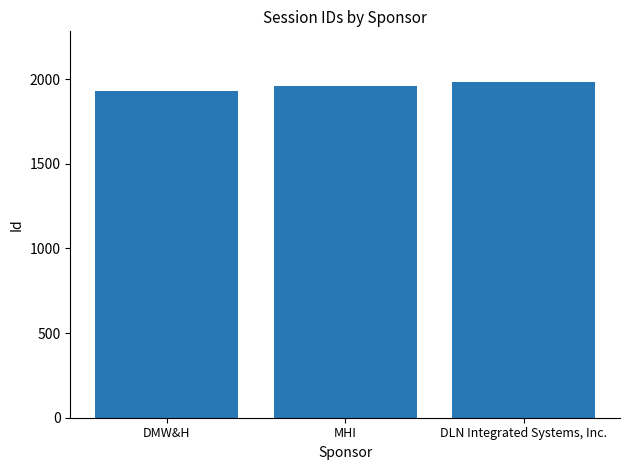

What is the minimum value shown in the chart?

1927